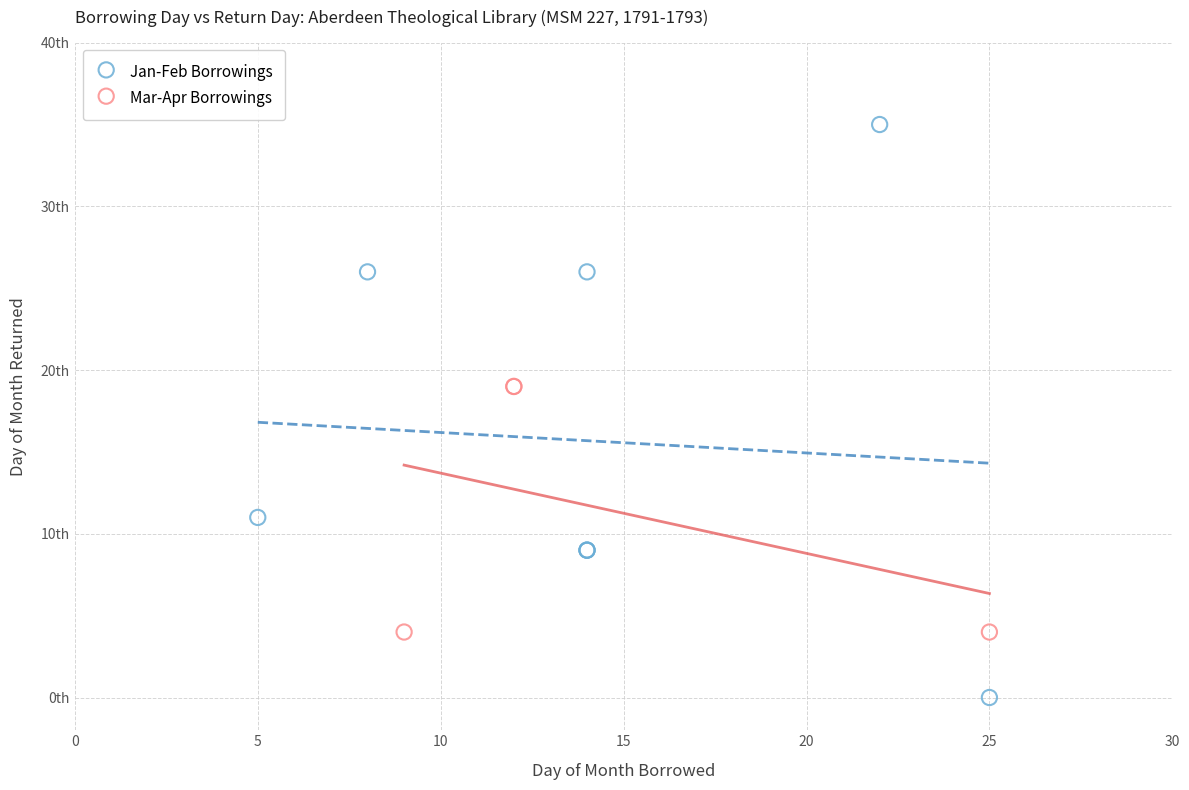

Which series reaches the minimum Y coordinate?

Jan-Feb Borrowings